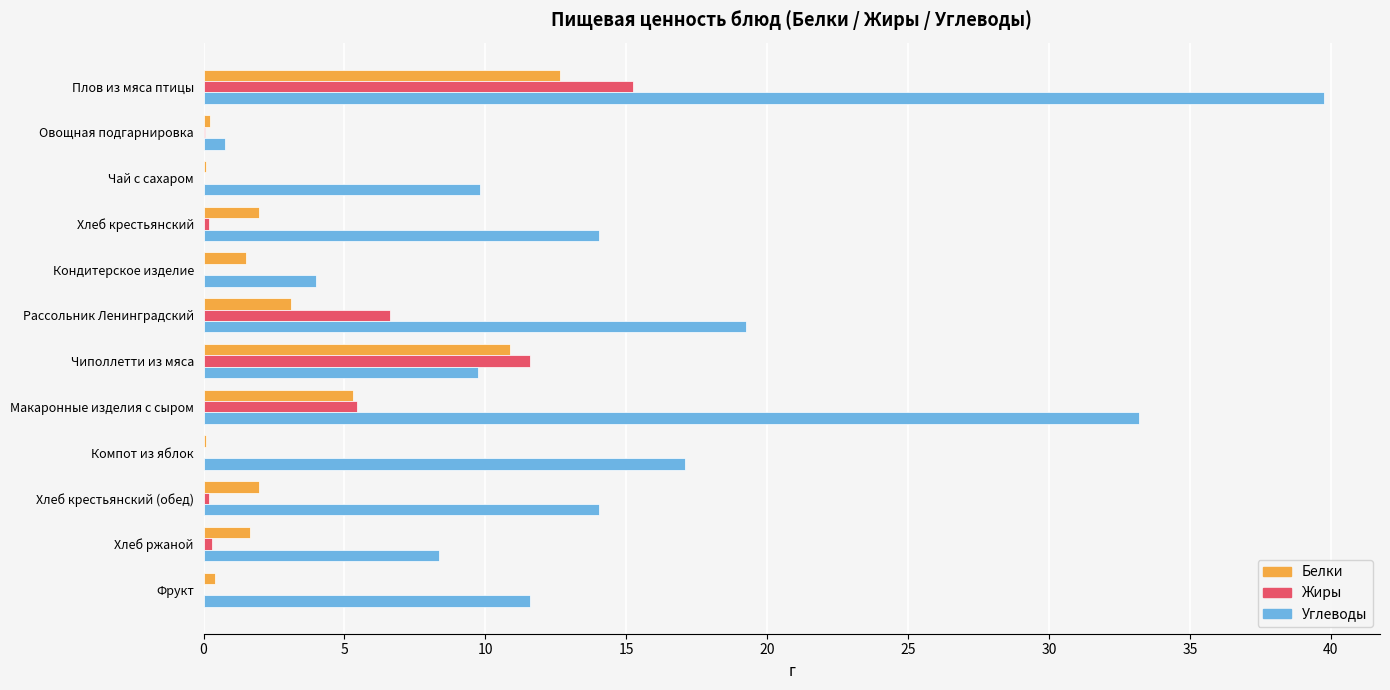

What is the sum of all Жиры values?

39.6